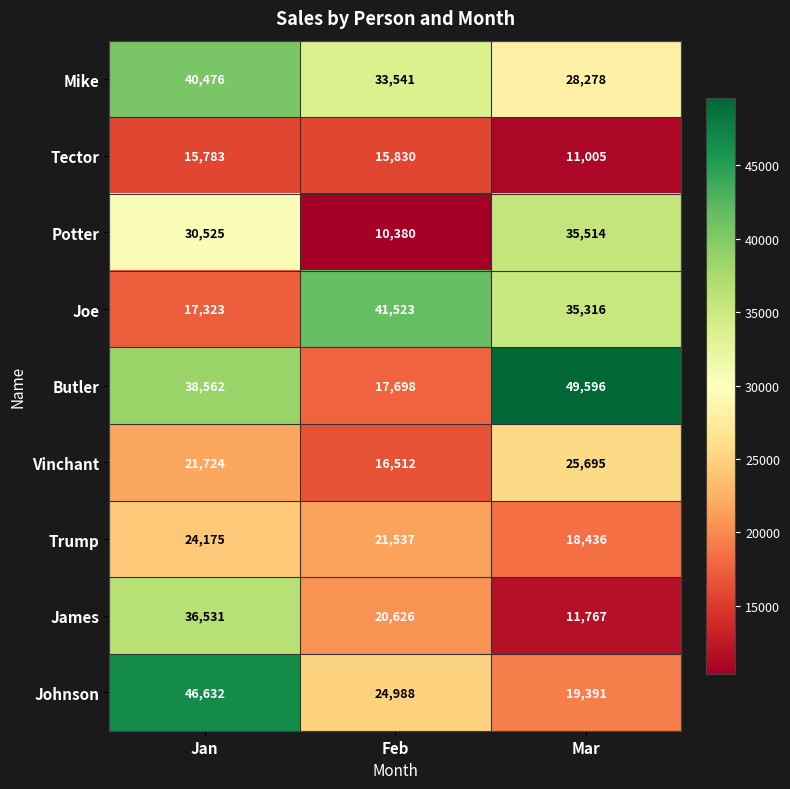

At how many categories does at least one series exceed 18044?

3